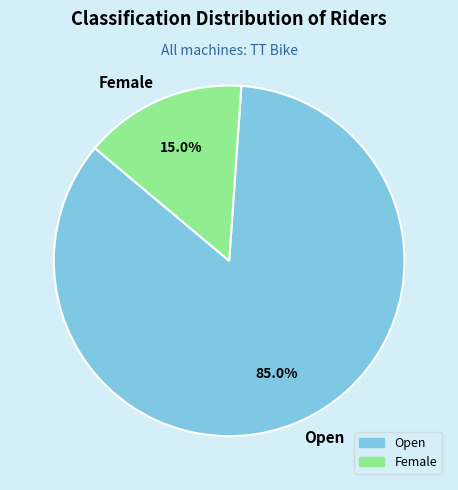

True or false: Female accounts for 23% of the total.

False